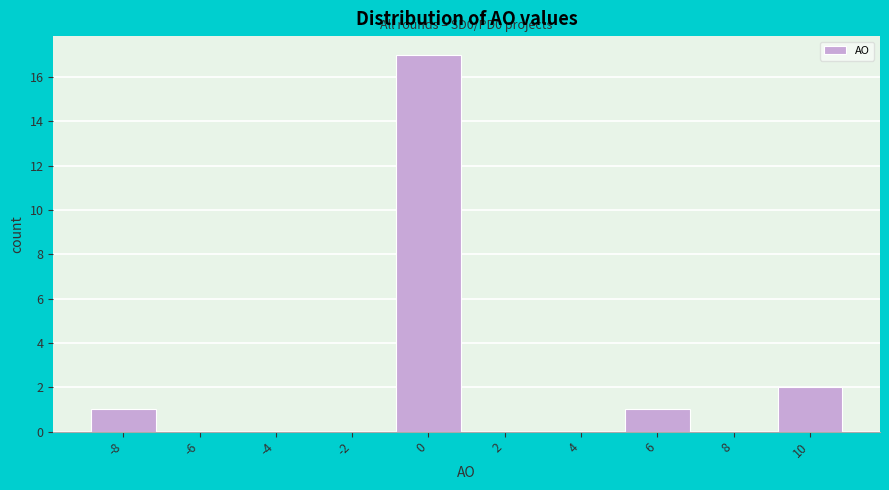

Which range on the x-axis has the tallest bar?

-1 to 1